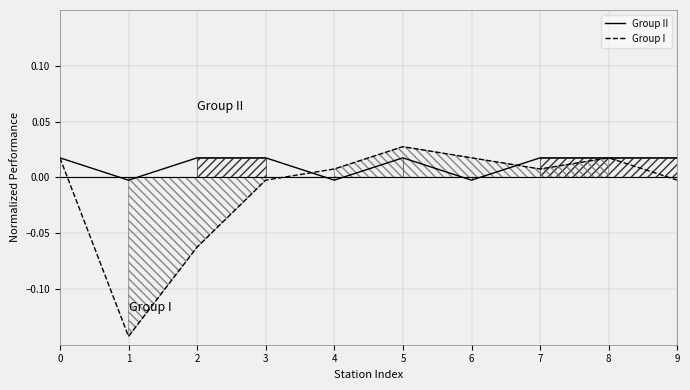

Reading left to right, what are all the values shown in this chart?

Group II: 0=0.0	1=-0.0	2=0.0	3=0.0	4=-0.0	5=0.0	6=-0.0	7=0.0	8=0.0	9=0.0
Group I: 0=0.0	1=-0.1	2=-0.1	3=-0.0	4=0.0	5=0.0	6=0.0	7=0.0	8=0.0	9=-0.0